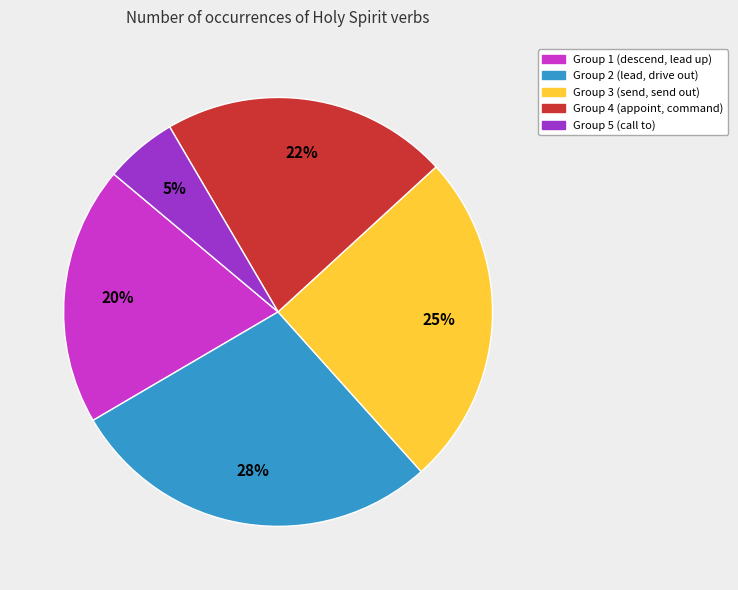

Is there a majority slice in this chart?

No